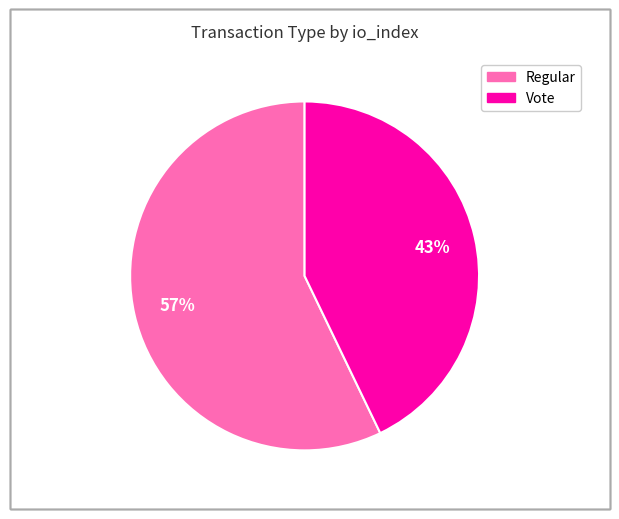

Which category has the smallest portion of the pie?

Vote